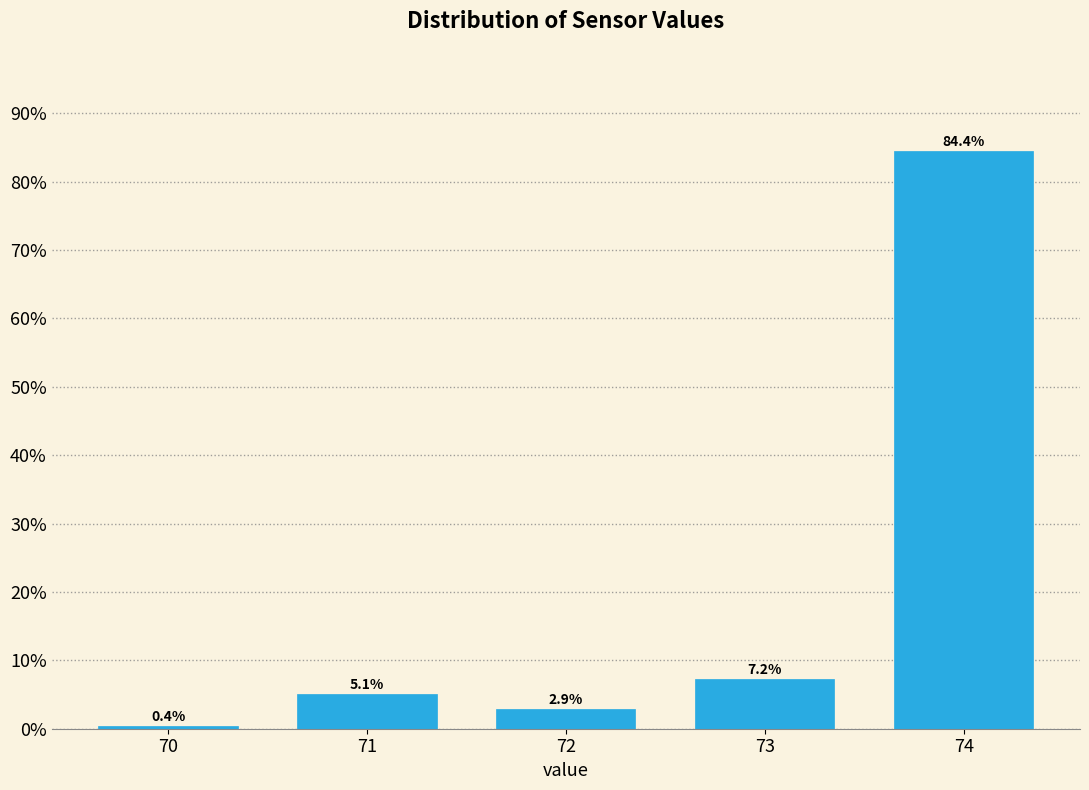

Reading left to right, extract all data points from this chart.

70=0.4	71=5.1	72=2.9	73=7.2	74=84.4